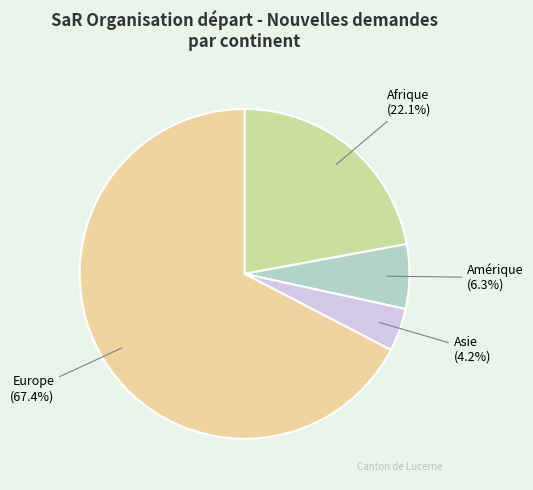

Is it true that Afrique is 22% of the pie?

True